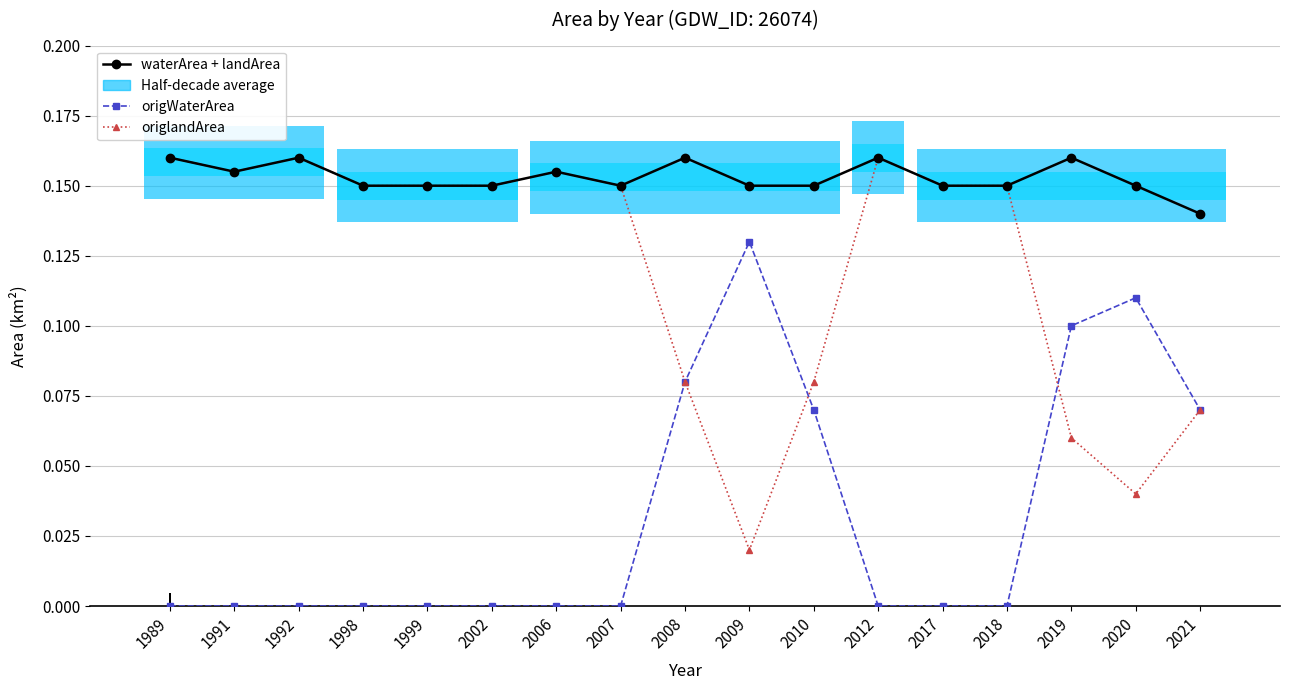

At how many categories does at least one series exceed 0?

17